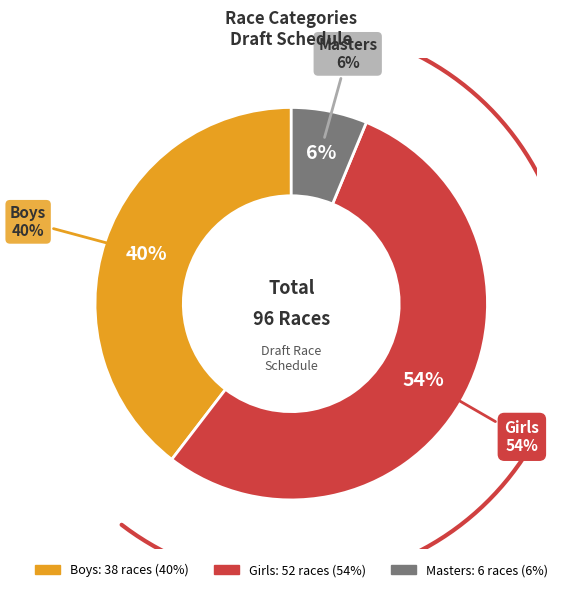

The Masters slice represents 6% of the pie. True or false?

True